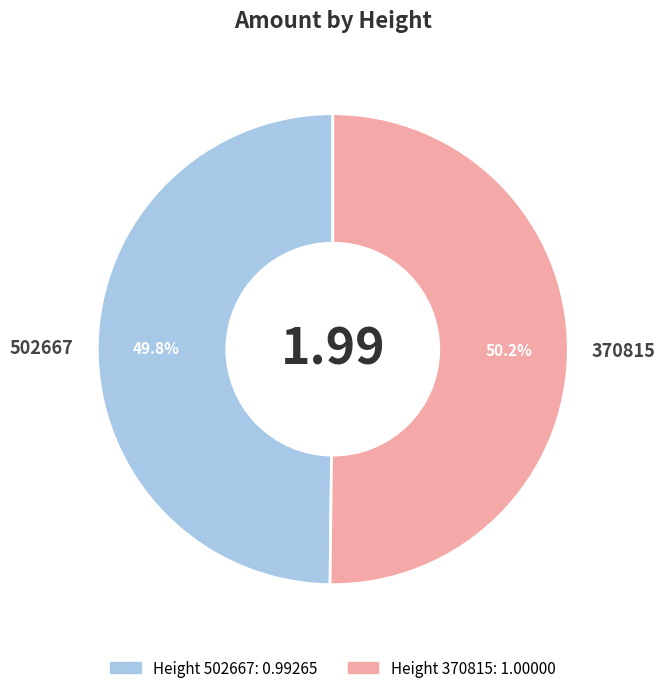

Do 502667 and 370815 together represent more than half of the pie?

Yes